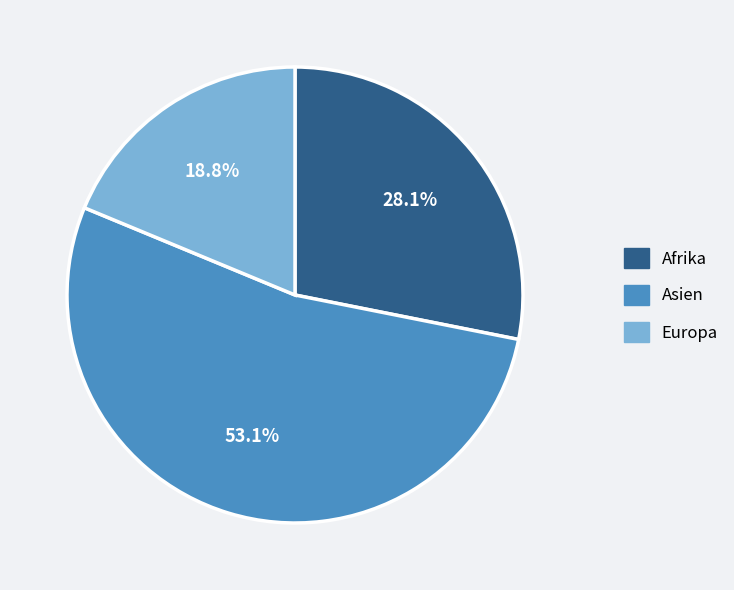

Is it true that Asien is 53% of the pie?

True